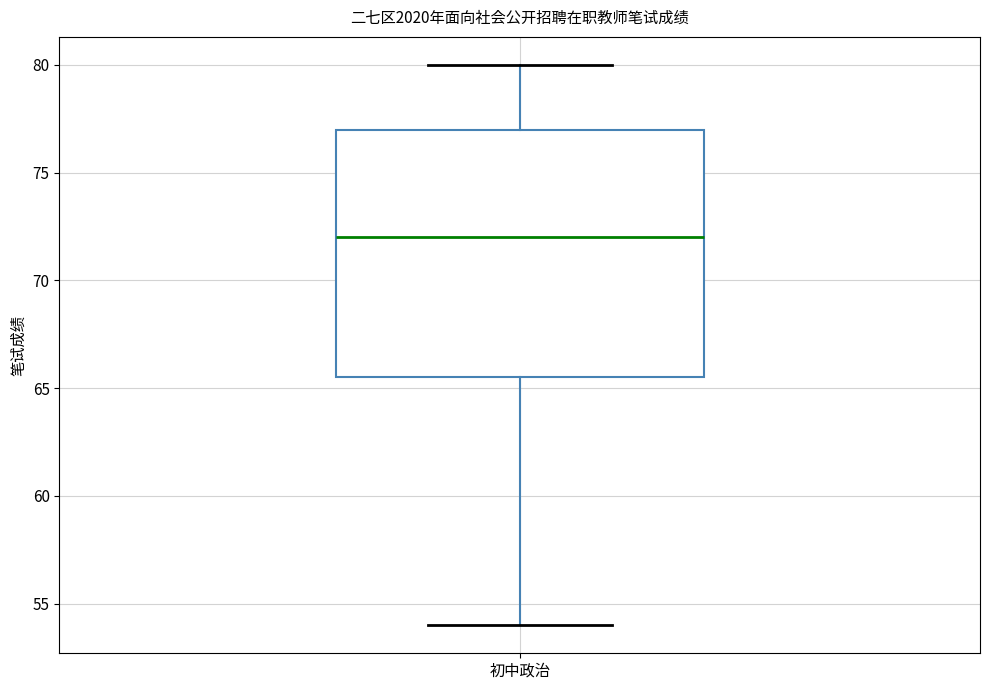

Where does the upper whisker of the box for 初中政治 end on the y-axis? The values are not printed on the chart, so give them approximately, as read against the axis.

80.0